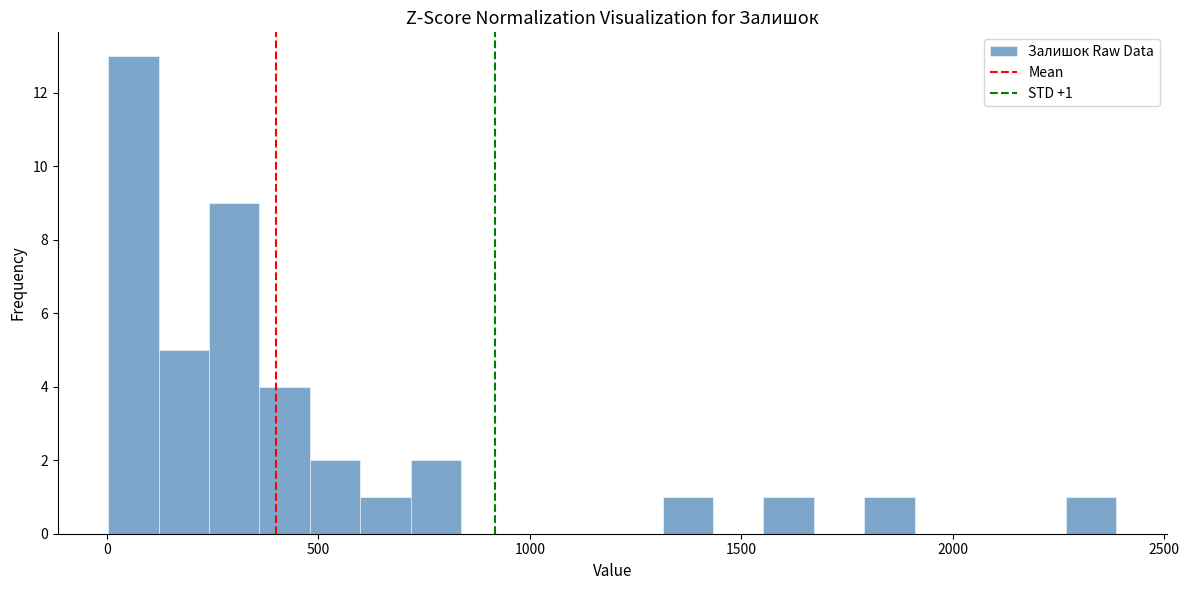

Read against the x-axis, roughly where is the centre of the tallest bar?

50